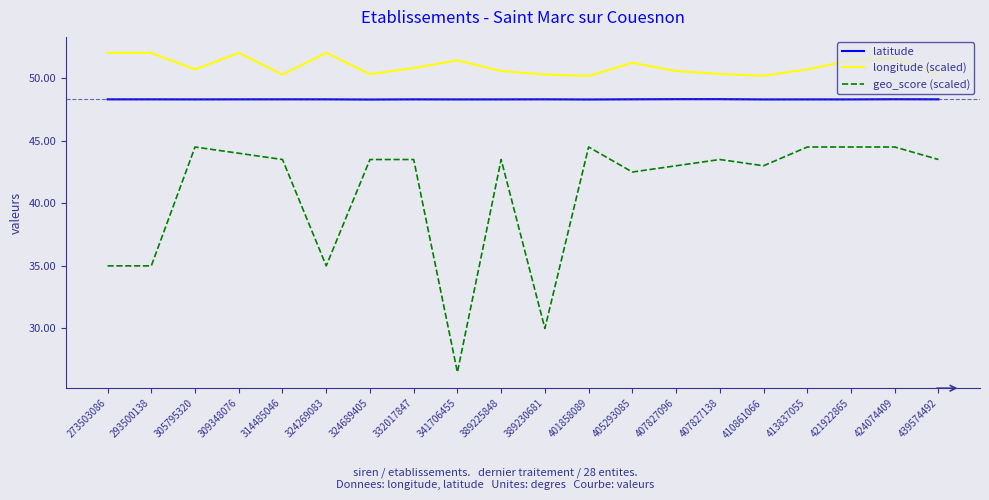

True or false: geo_score (scaled) and longitude (scaled) intersect in this chart.

False